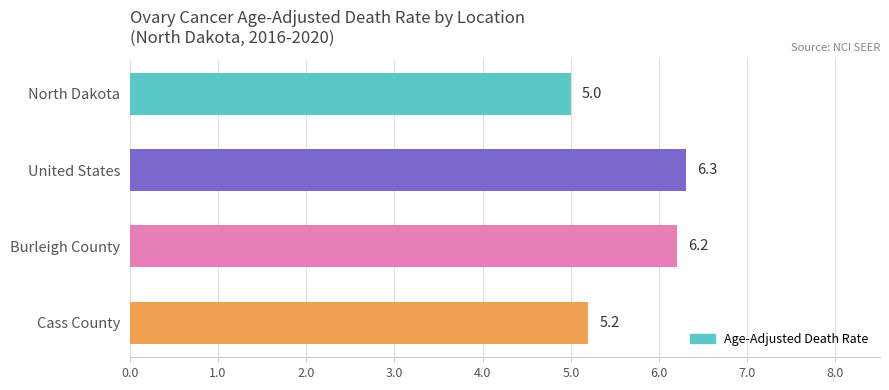

True or false: the data shows 5.0 at North Dakota.

True